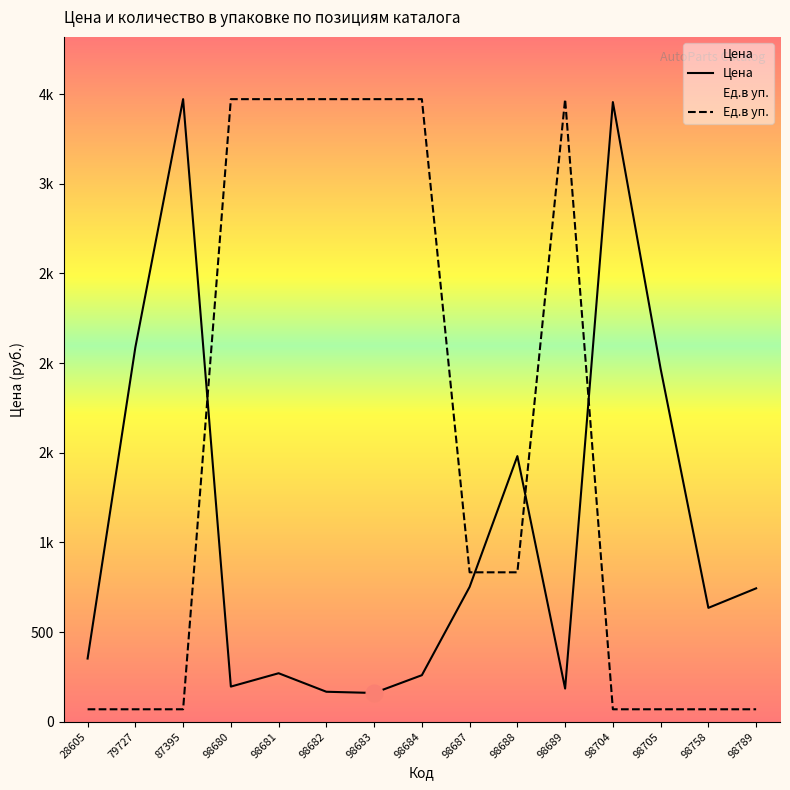

How many times do Цена and Ед.в уп. cross each other?

4